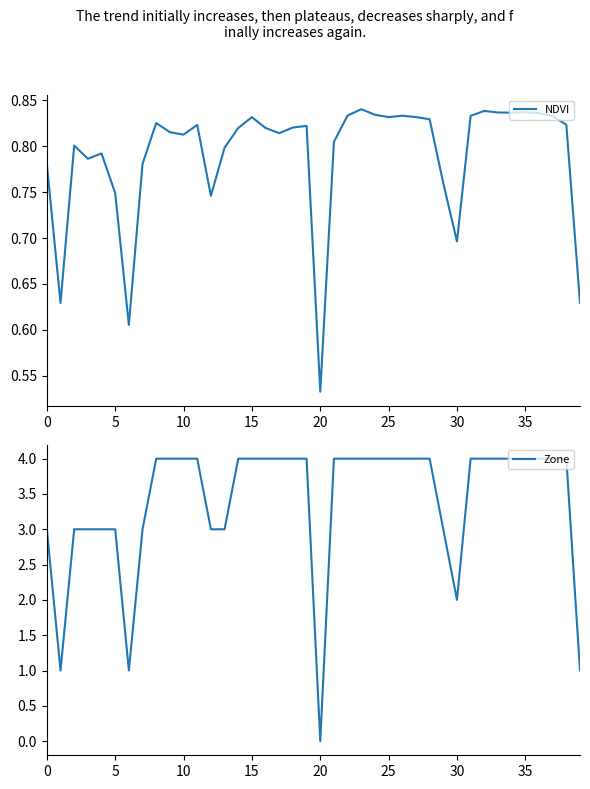

Reading right to left, extract all data points from this chart.

NDVI: 0.6	0.8	0.8	0.8	0.8	0.8	0.8	0.8	0.8	0.7	0.8	0.8	0.8	0.8	0.8	0.8	0.8	0.8	0.8	0.5	0.8	0.8	0.8	0.8	0.8	0.8	0.8	0.7	0.8	0.8	0.8	0.8	0.8	0.6	0.7	0.8	0.8	0.8	0.6	0.8
Zone: 1.0	4.0	4.0	4.0	4.0	4.0	4.0	4.0	4.0	2.0	3.0	4.0	4.0	4.0	4.0	4.0	4.0	4.0	4.0	0.0	4.0	4.0	4.0	4.0	4.0	4.0	3.0	3.0	4.0	4.0	4.0	4.0	3.0	1.0	3.0	3.0	3.0	3.0	1.0	3.0